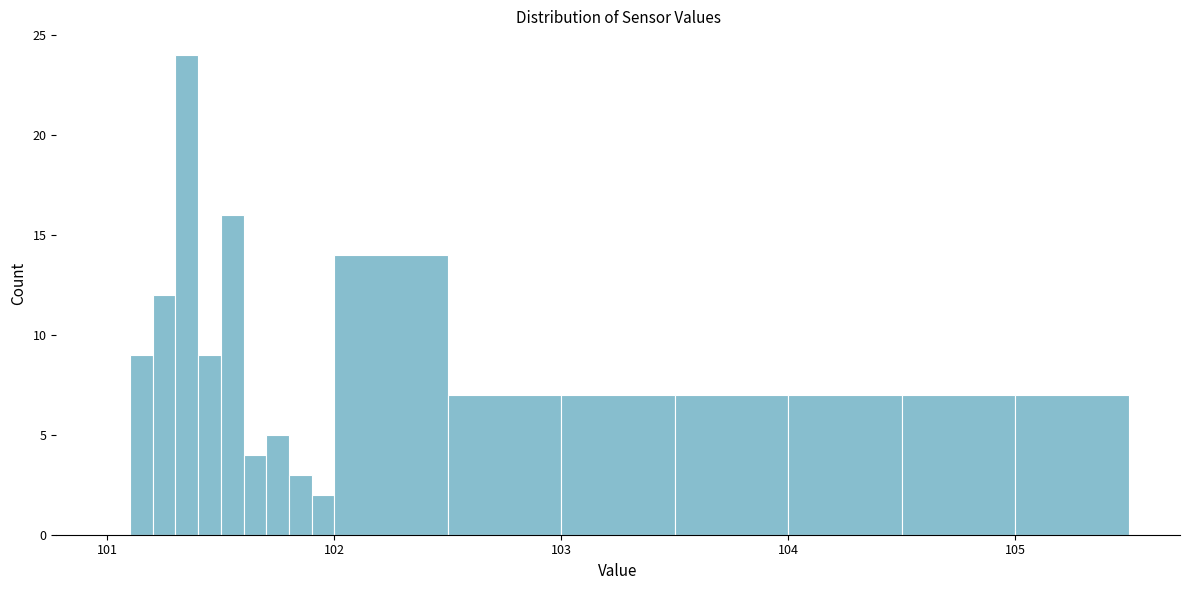

Read against the x-axis, roughly where is the centre of the tallest bar?

101.4